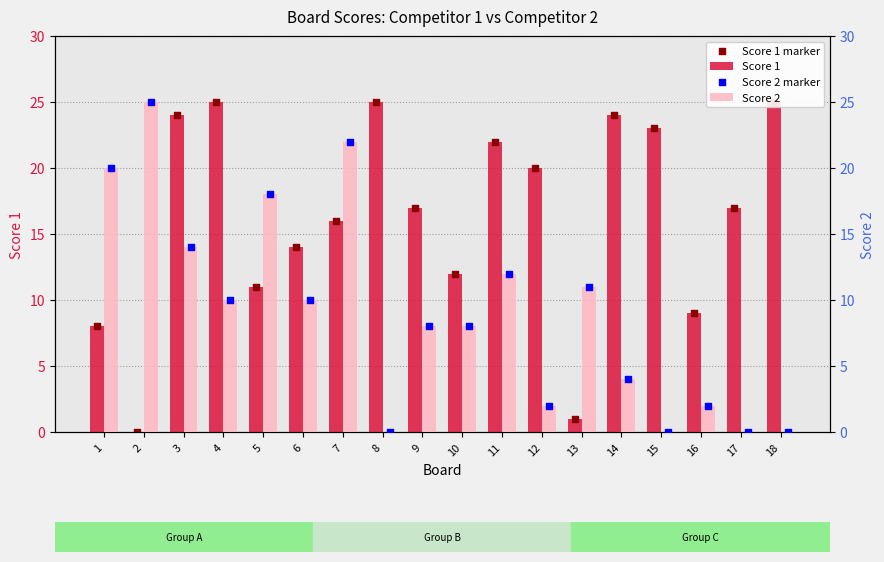

Which series contains the highest Y value?

Score 1